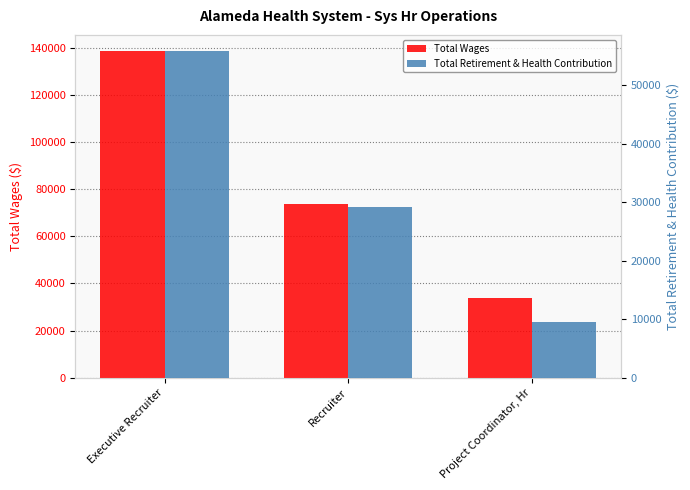

Rank the series by their maximum value, from highest to lowest.

Total Wages, Total Retirement & Health Contribution